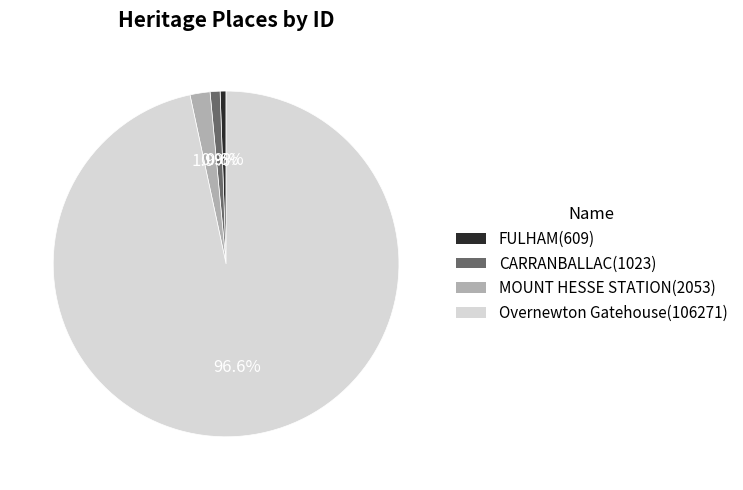

Which slice represents more than half of the pie?

Overnewton Gatehouse